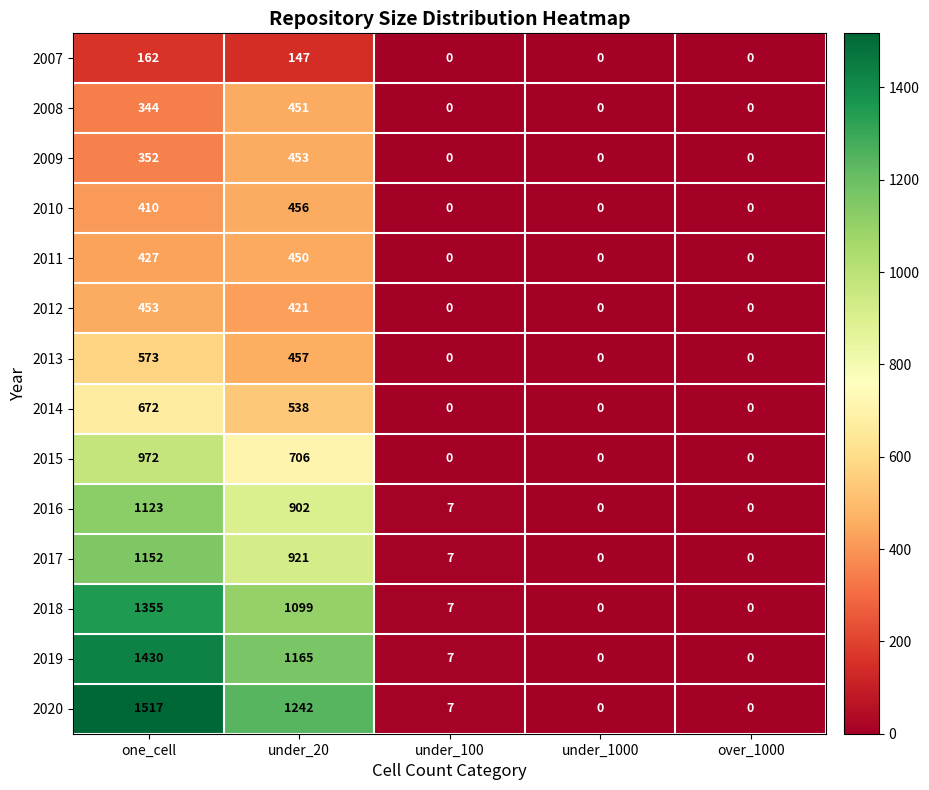

Which series changed the most between under_20 and under_1000?

2020